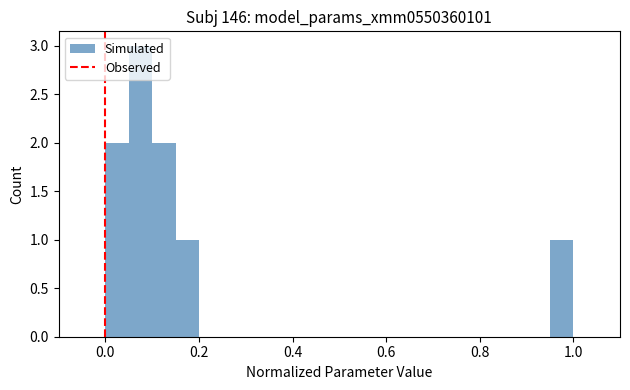

Read against the x-axis, roughly where is the centre of the tallest bar?

0.08